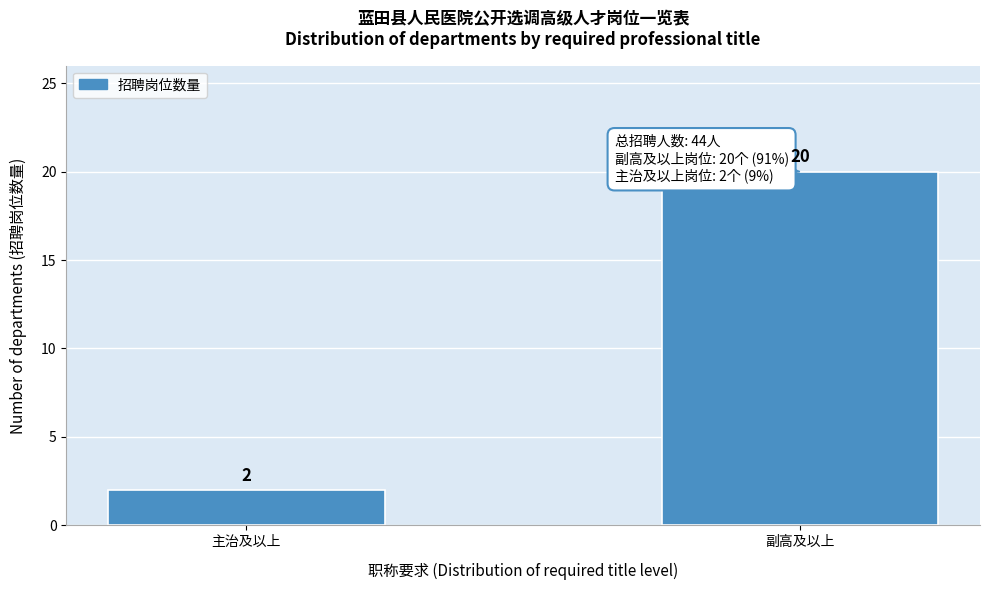

Reading right to left, what are all the values shown in this chart?

20	2